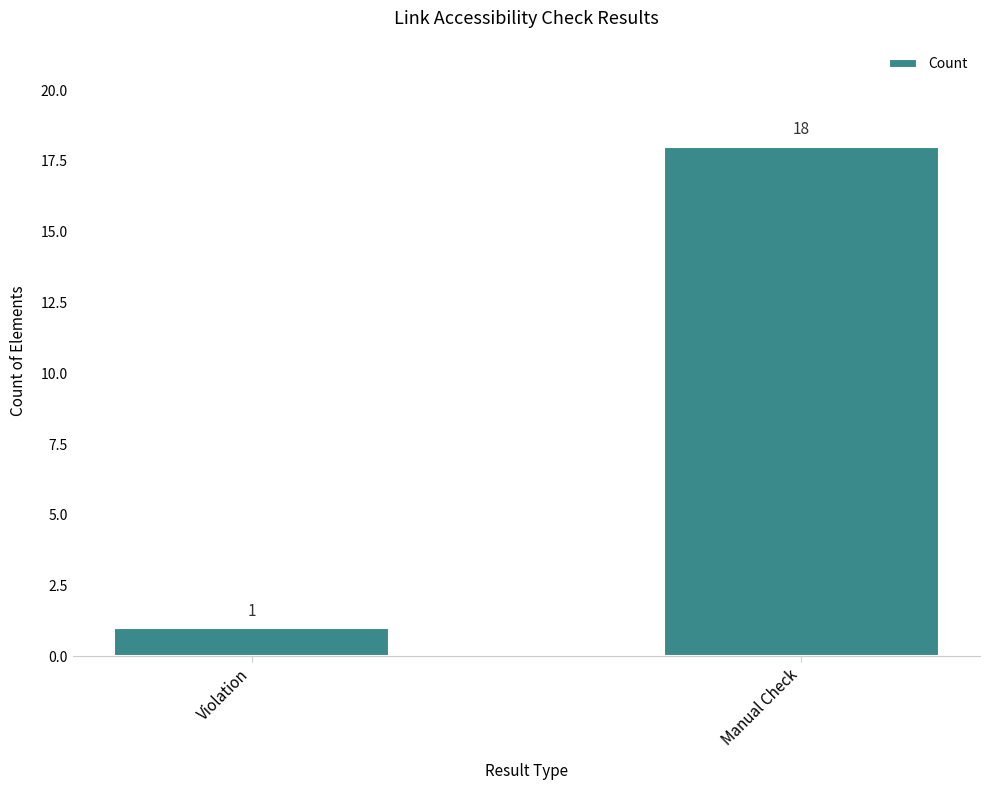

Is it true that the value at Manual Check is 5?

False